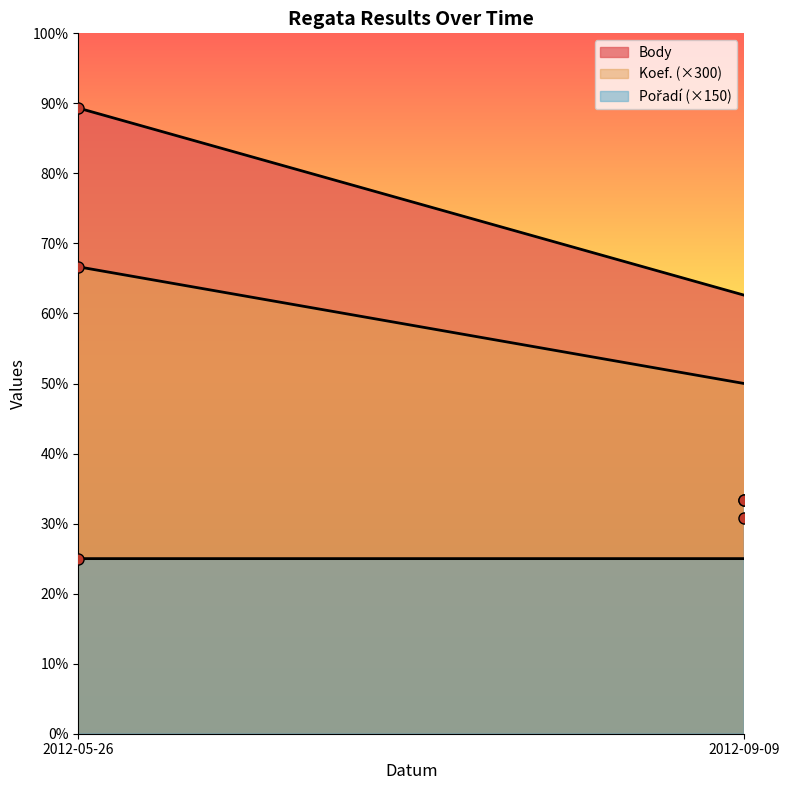

True or false: Porad has a value of 450 at 2012-06-02.

True